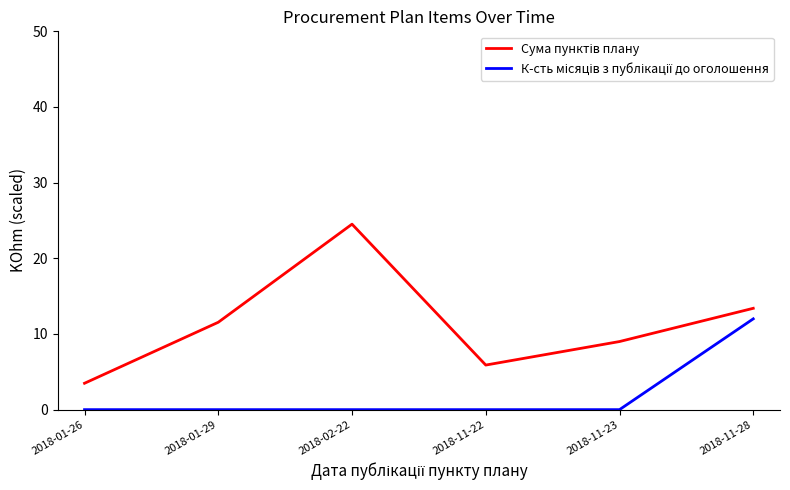

Is this an area chart (filled region under the line)?

No